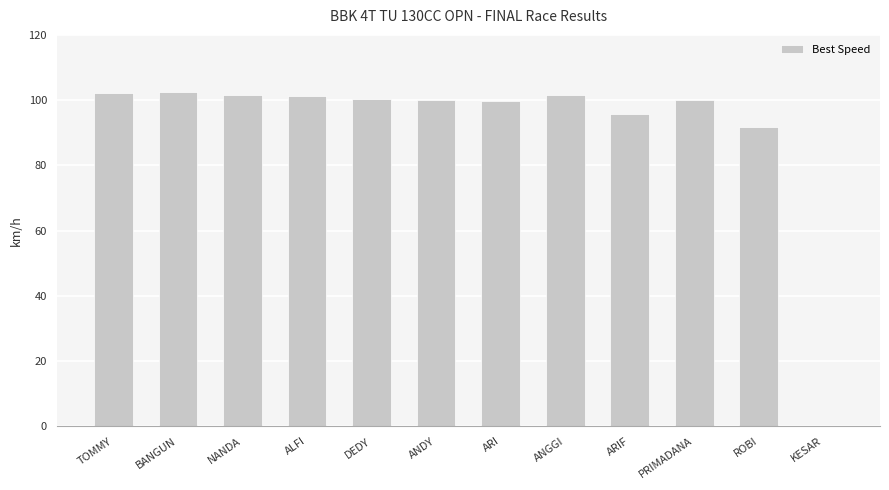

Approximately how many times larger is the value at BANGUN compared to ARI?

1.0